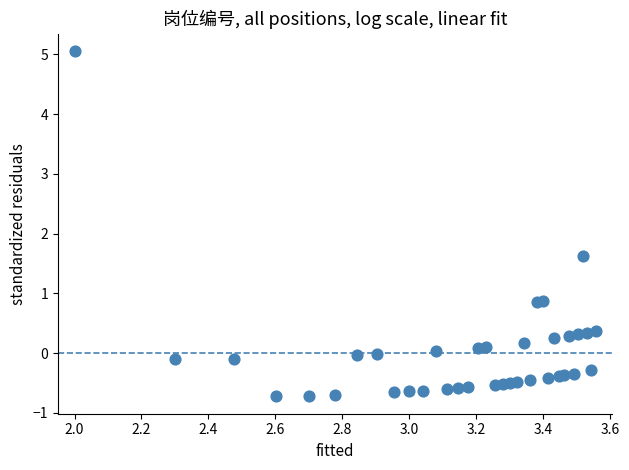

What Y value in the scatter plot is closest to 2?

1.6